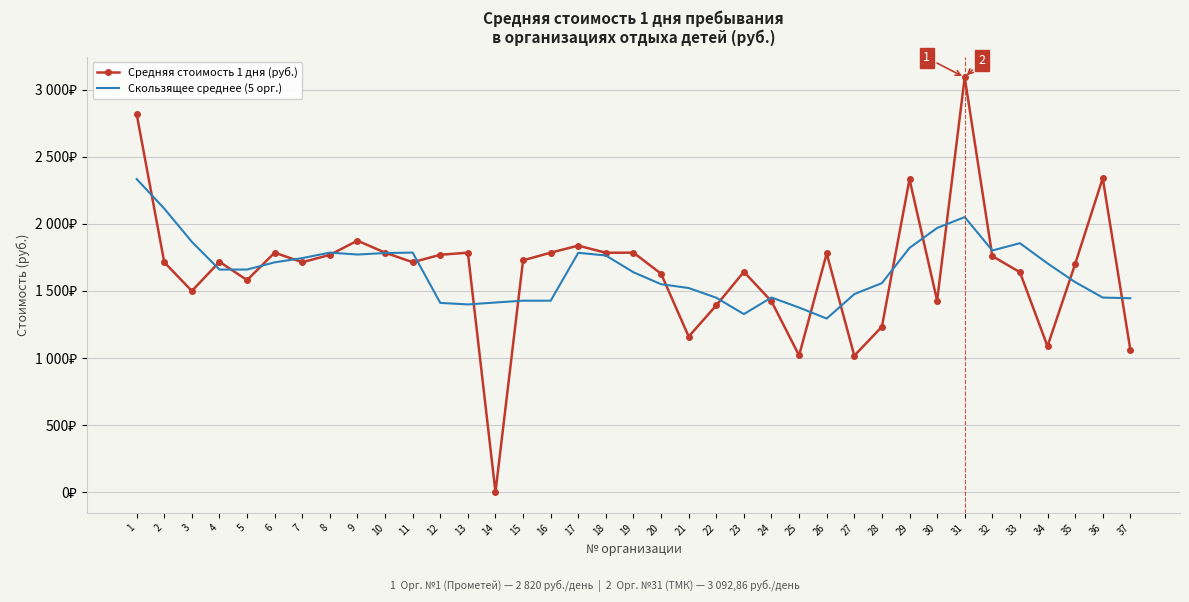

What are all the series names shown in the legend?

Средняя стоимость 1 дня (руб.), Скользящее среднее (5 орг.)